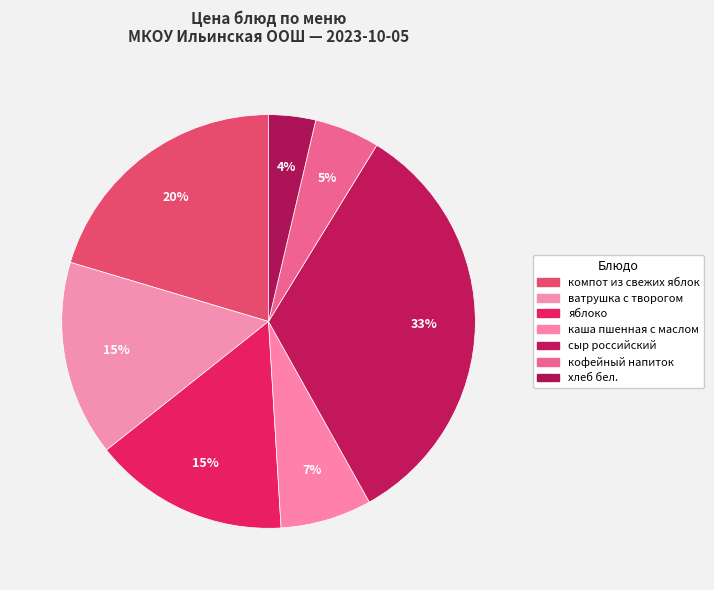

What is the change in value from компот из свежих яблок to хлеб бел.?

-16.4